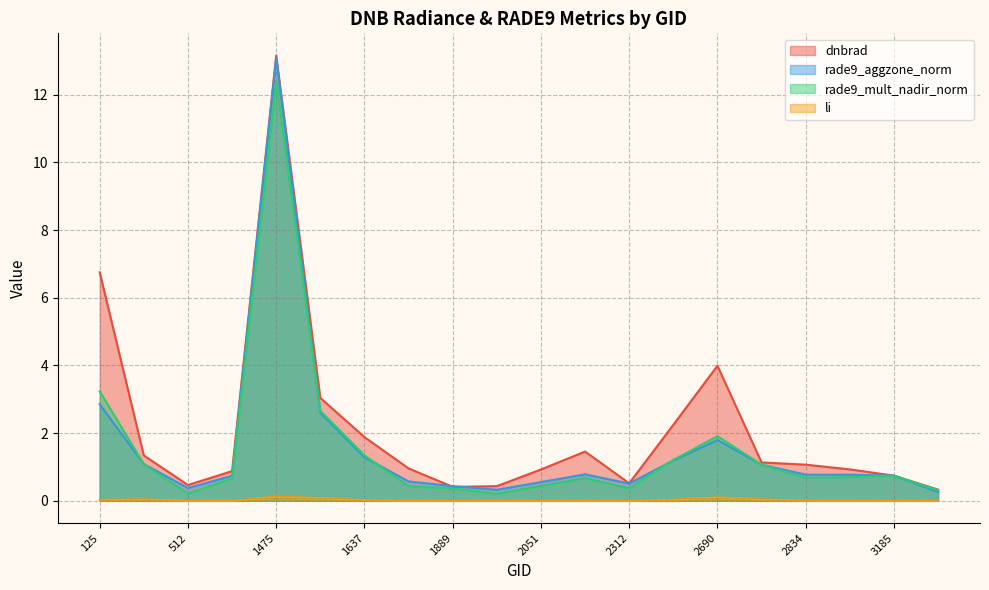

True or false: li and dnbrad cross at least once.

False